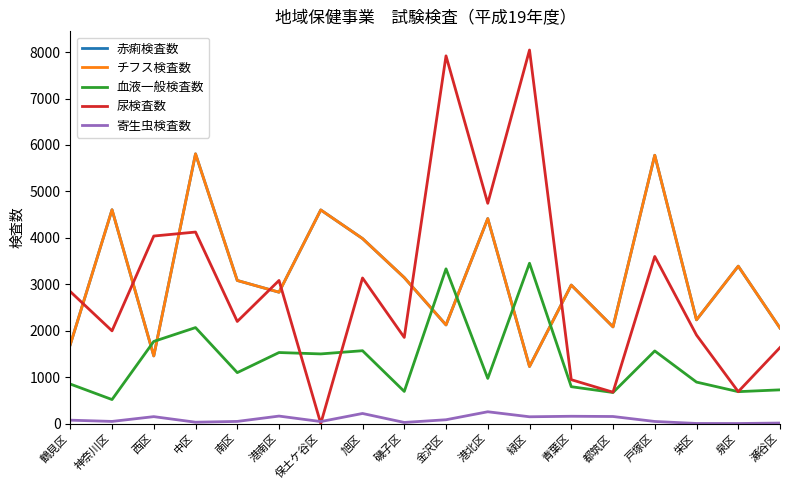

The value of チフス検査数 at 神奈川区 is 2454. True or false?

False